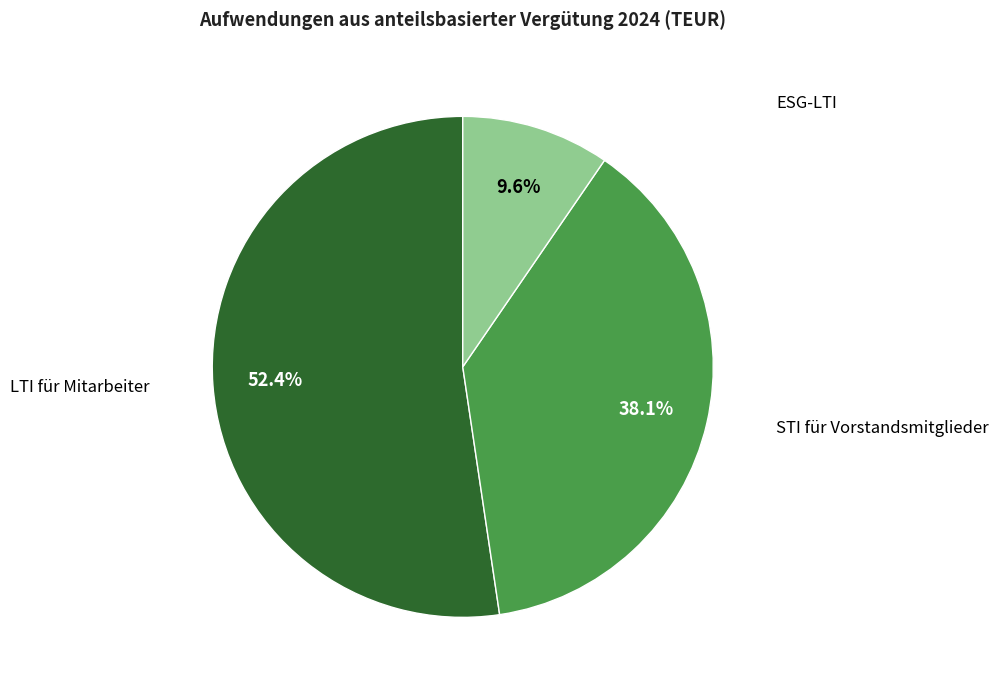

Is there a majority slice in this chart?

Yes